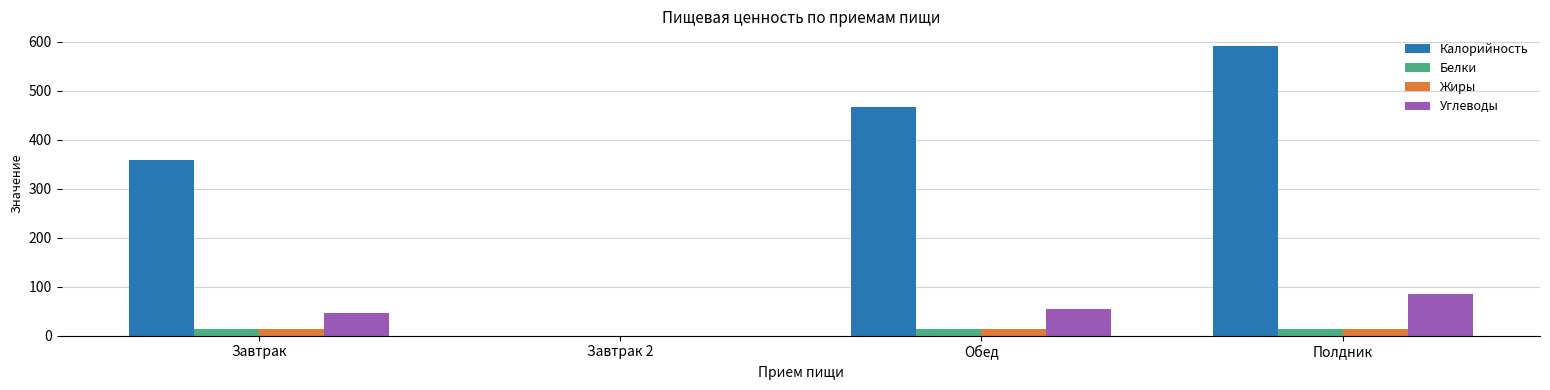

What is the sum of all Белки values?

41.5